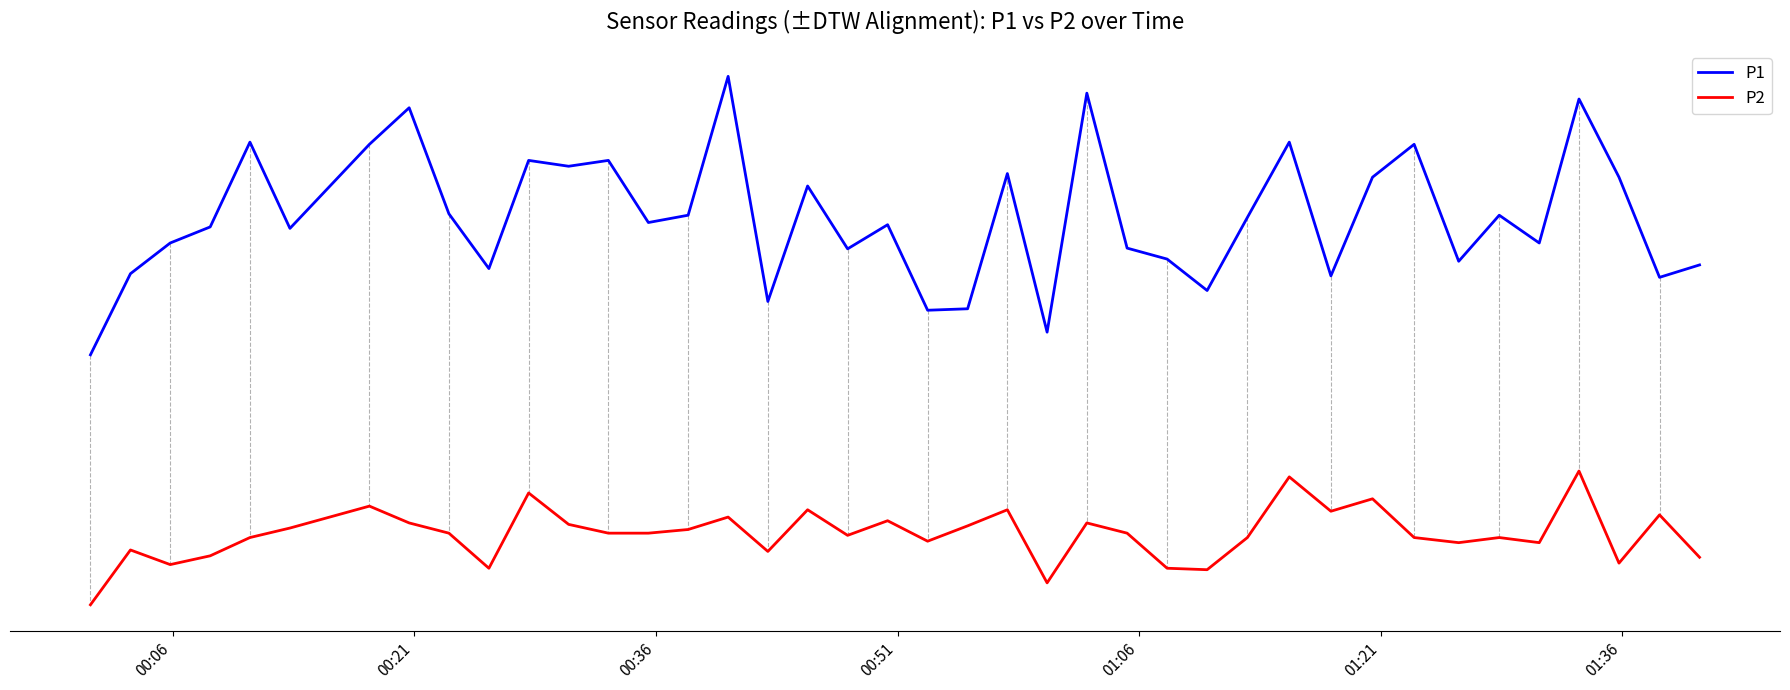

Rank the series by their average value, from highest to lowest.

P1, P2